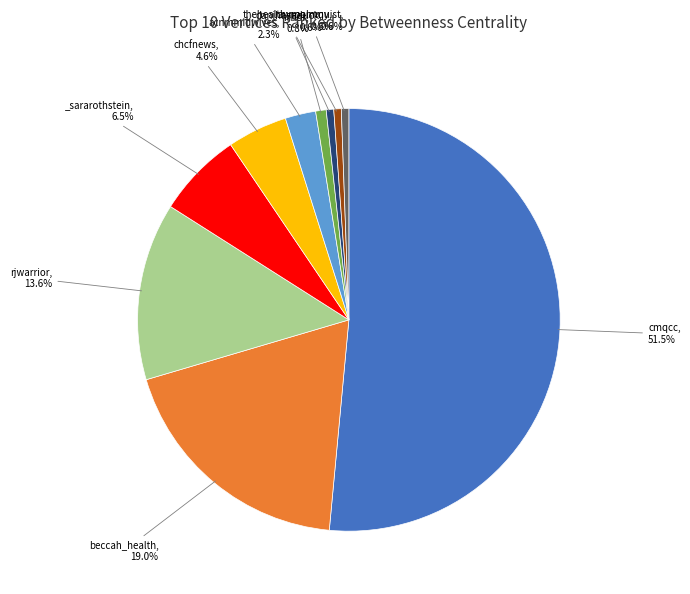

Is there a majority slice in this chart?

Yes